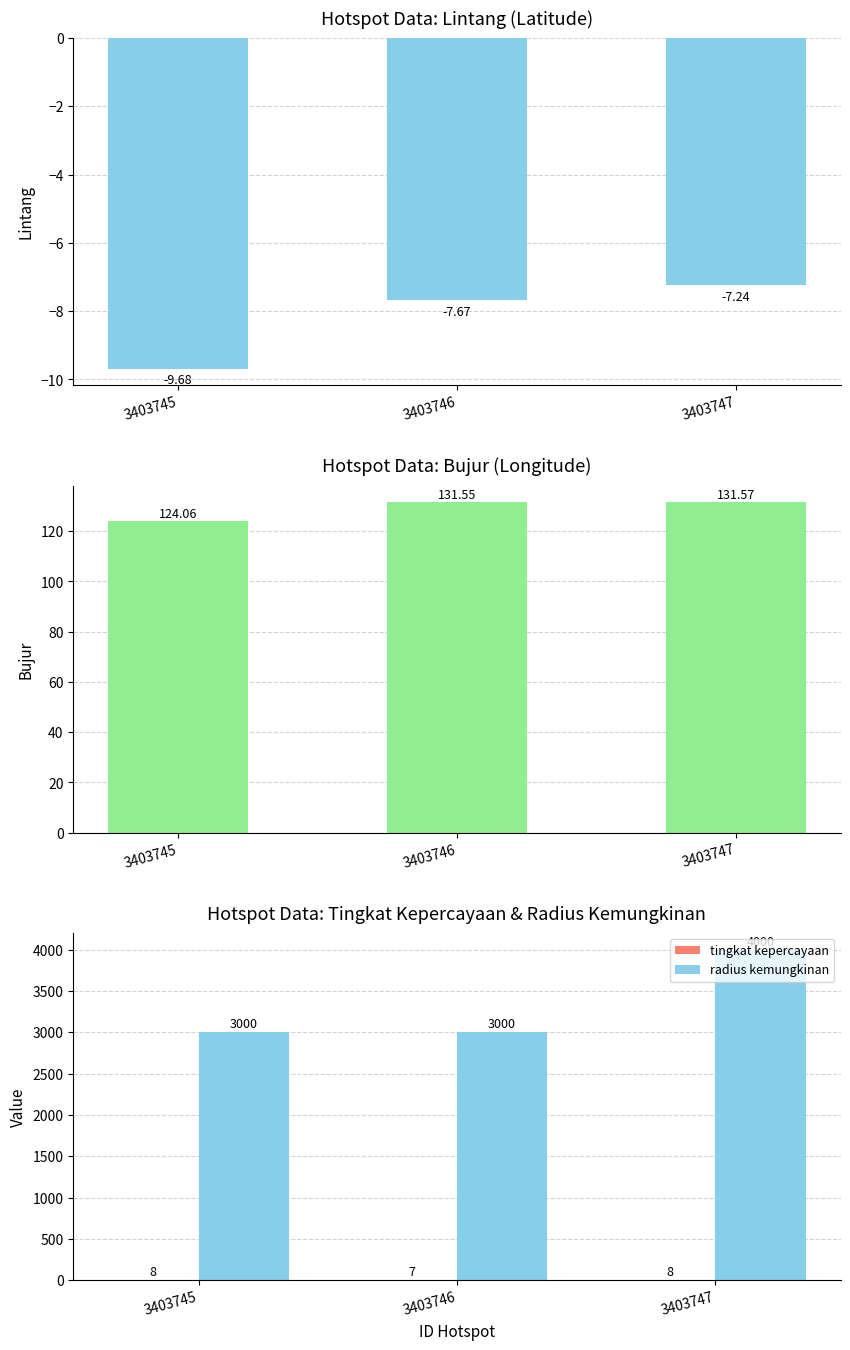

Reading left to right, transcribe all the data shown in this chart.

lintang: 3403745=-9.7	3403746=-7.7	3403747=-7.2
bujur: 3403745=124.1	3403746=131.6	3403747=131.6
tingkat kepercayaan: 3403745=8.0	3403746=7.0	3403747=8.0
radius kemungkinan: 3403745=3000.0	3403746=3000.0	3403747=4000.0